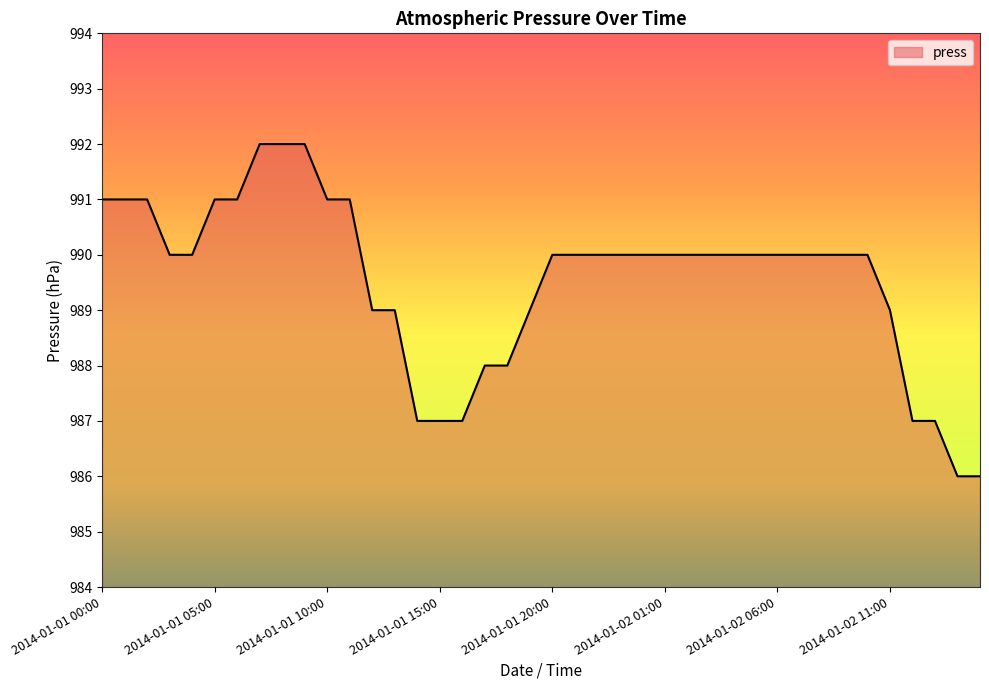

What is the difference between the maximum and minimum values?

6